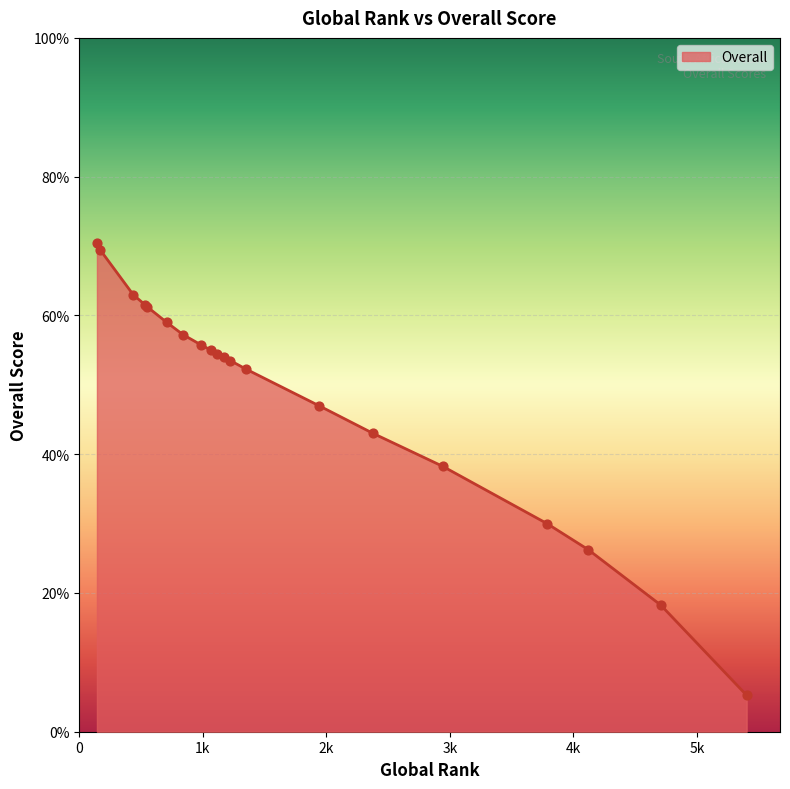

What is the greatest value displayed?

70.5